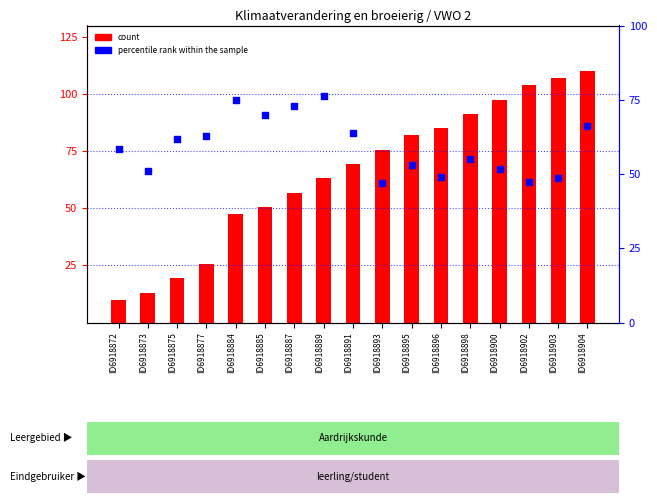

Which series has the largest Y range (max minus min)?

count